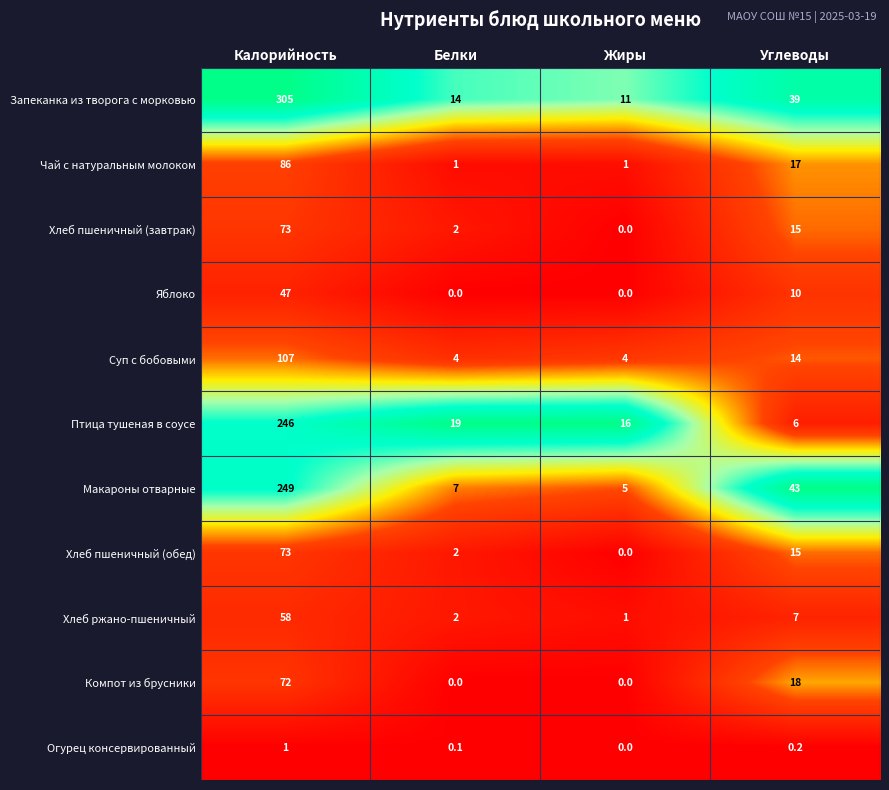

How many series are shown in this chart?

11